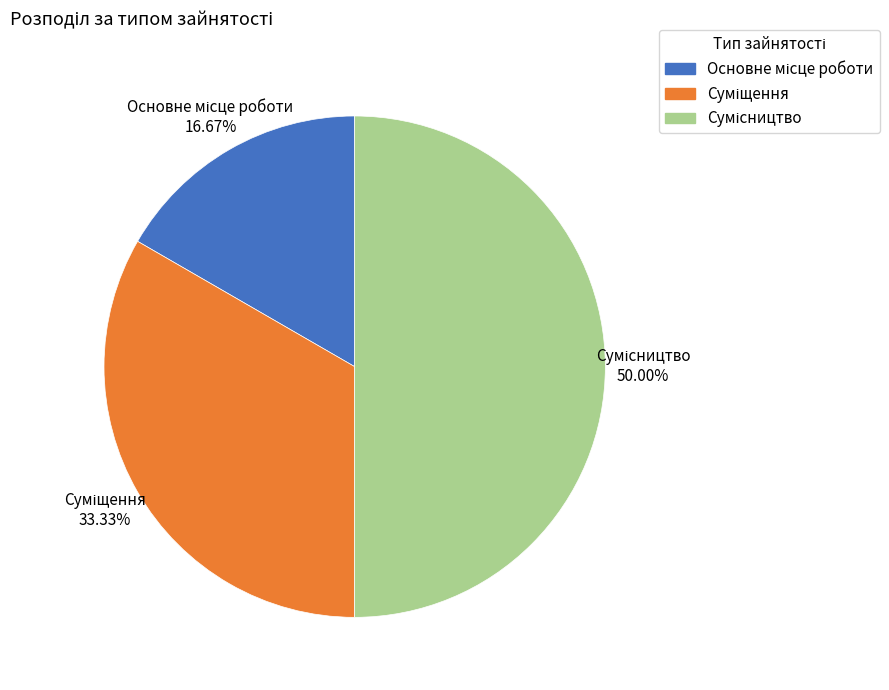

How many slices are in this pie chart?

3